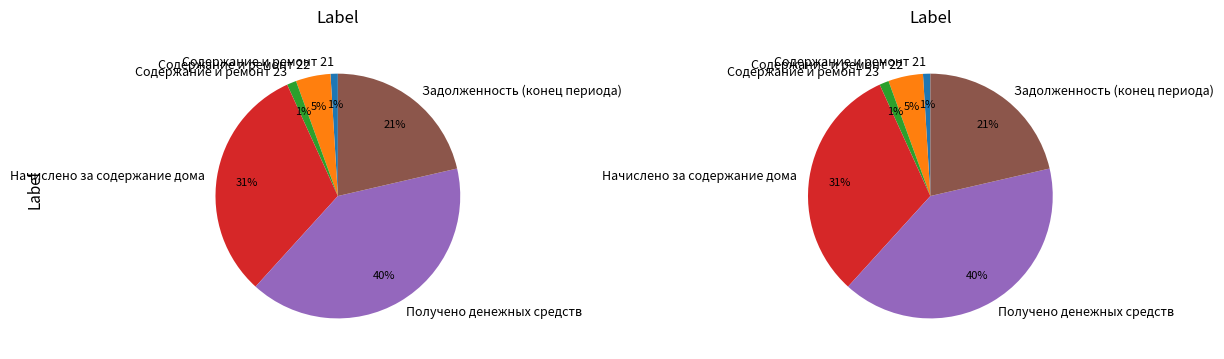

True or false: Задолженность (конец периода) accounts for 21% of the total.

True